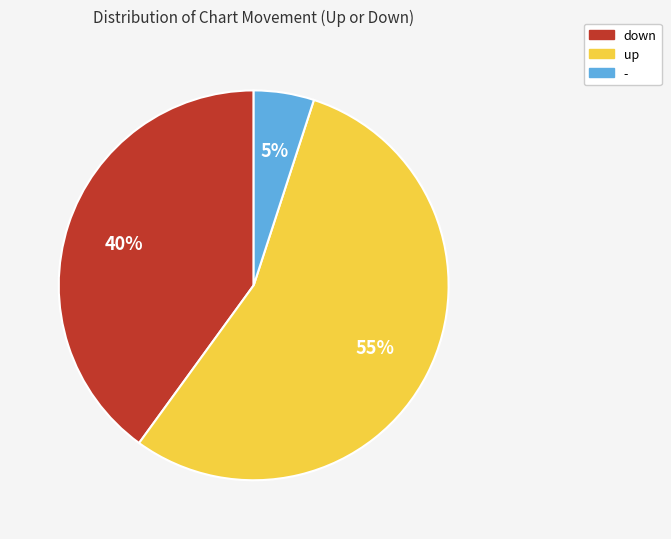

To the nearest percent, what portion does down represent?

40%